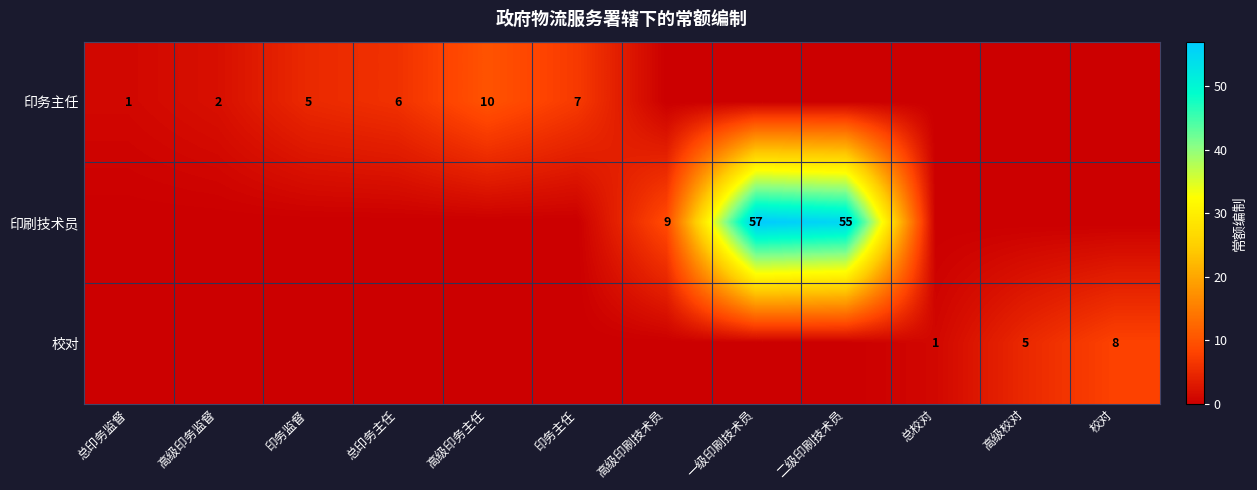

Is it true that 校对 equals 1 at 总校对?

True